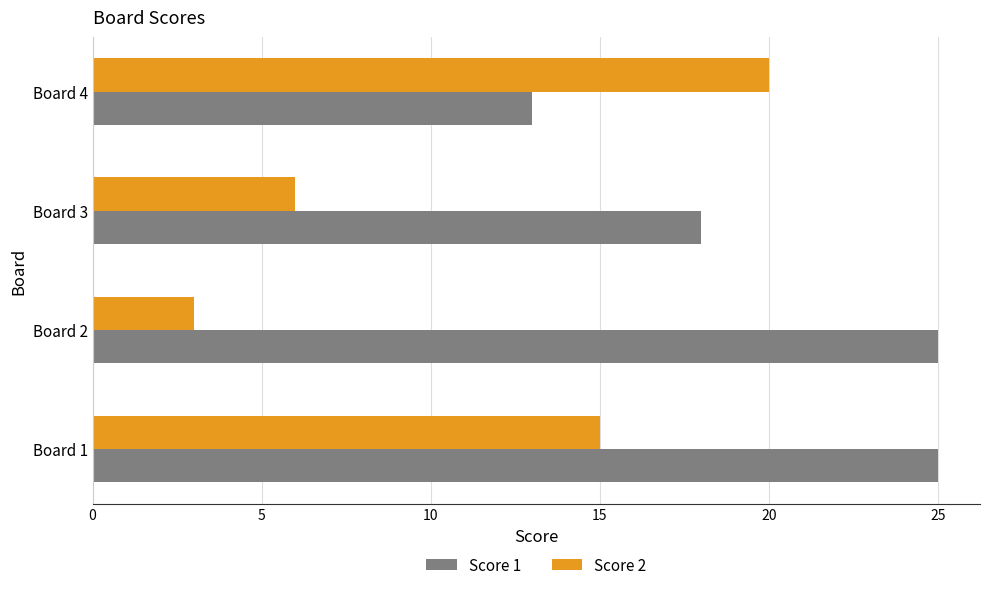

What is the difference between the maximum and minimum values in the Score 2 series?

17